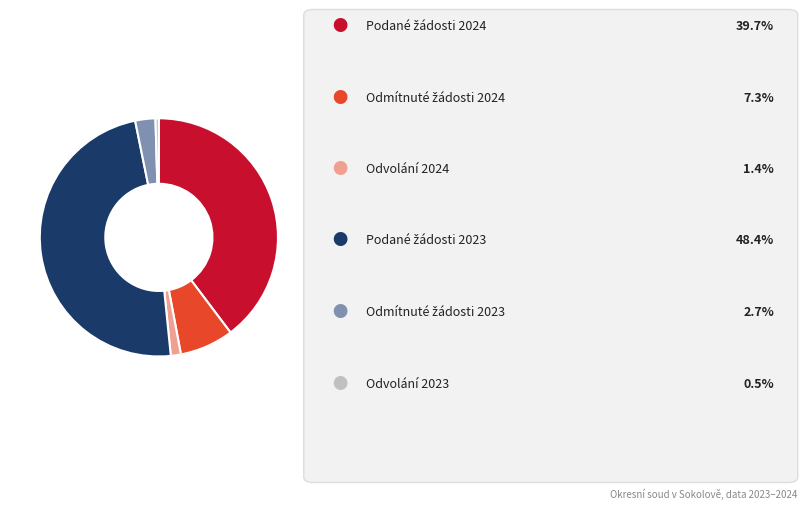

Is there any slice that represents more than half of the pie?

No